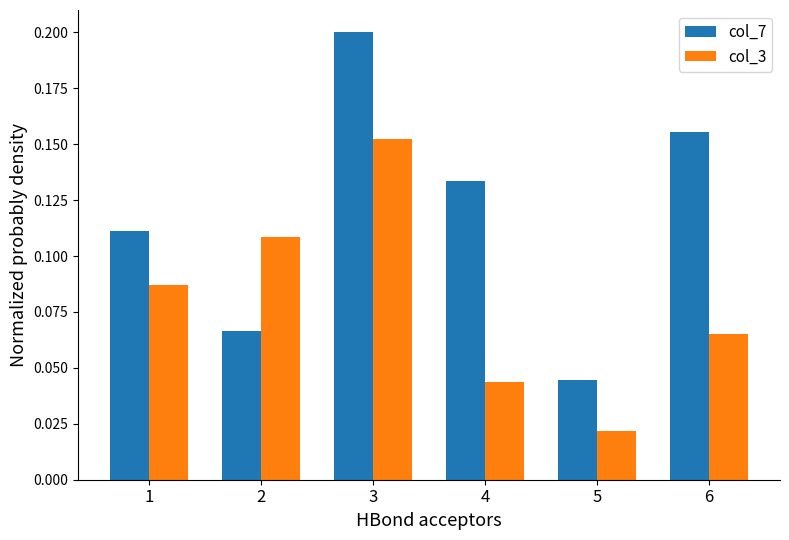

Count the number of data series in this chart.

2